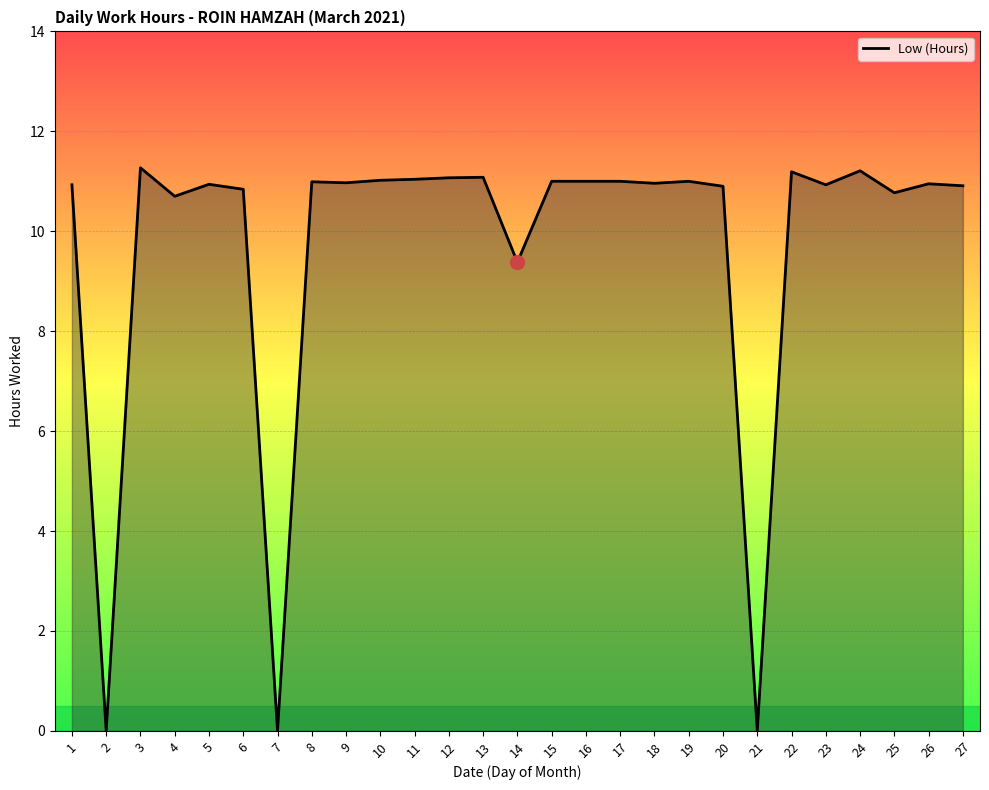

At which category does the data reach its first local valley?

2